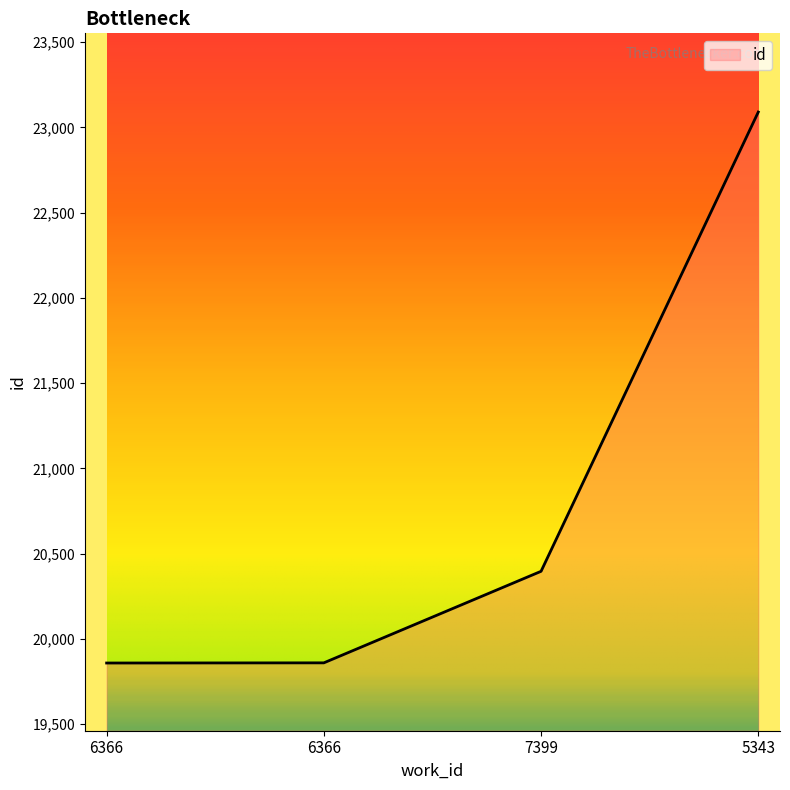

At which category does the chart reach its peak across all series?

5343